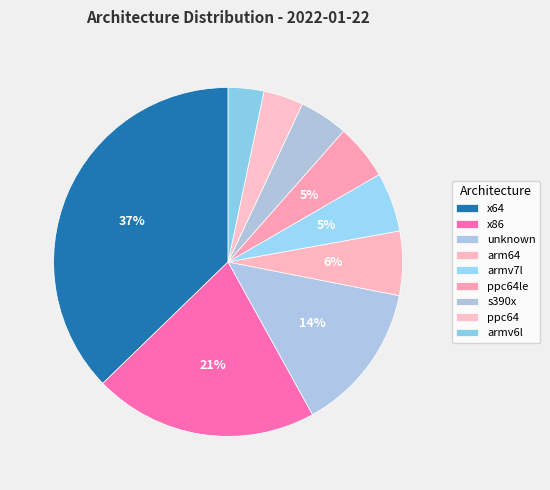

How many slices are in this pie chart?

9